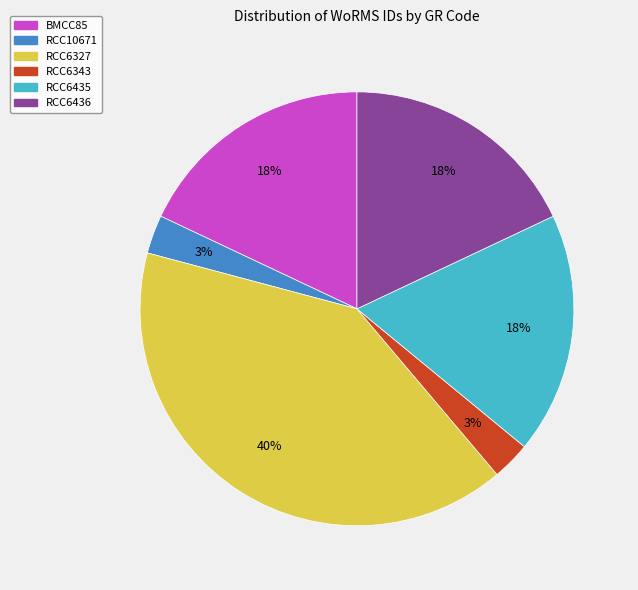

To the nearest percent, what is the combined percentage of RCC6436 and BMCC85?

36%